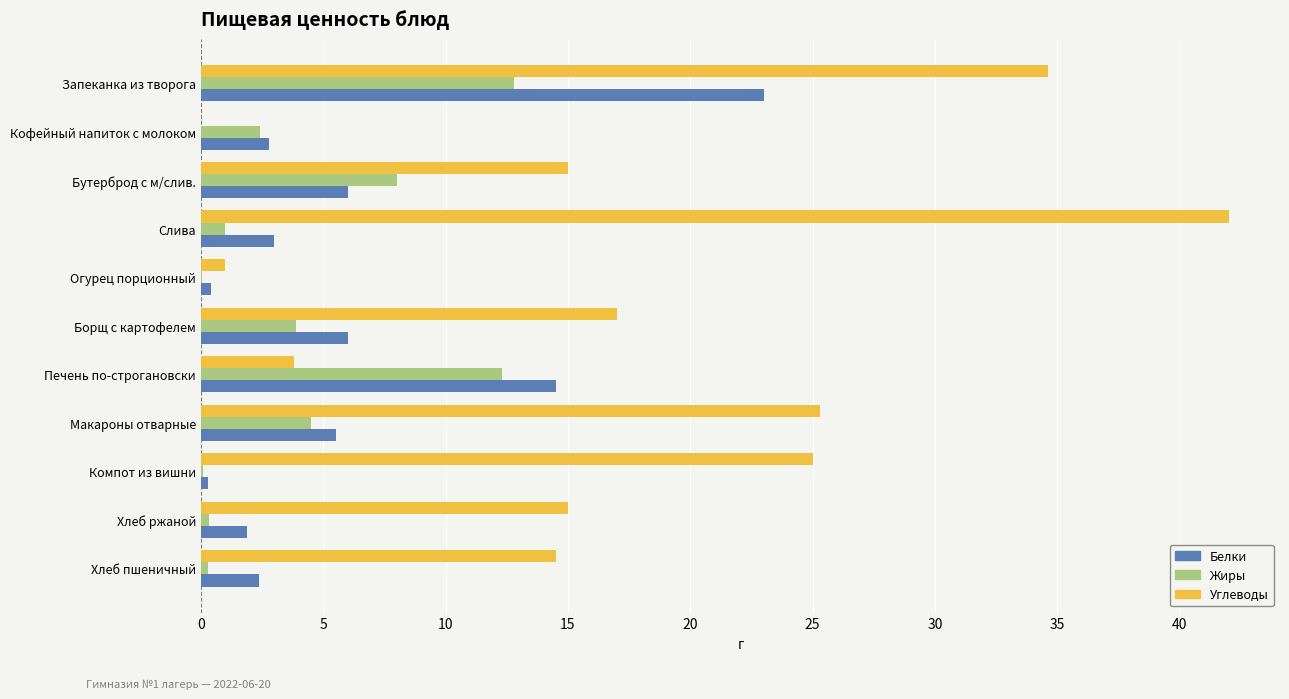

The Жиры series shows 8.0 at Бутерброд с м/слив.. True or false?

True